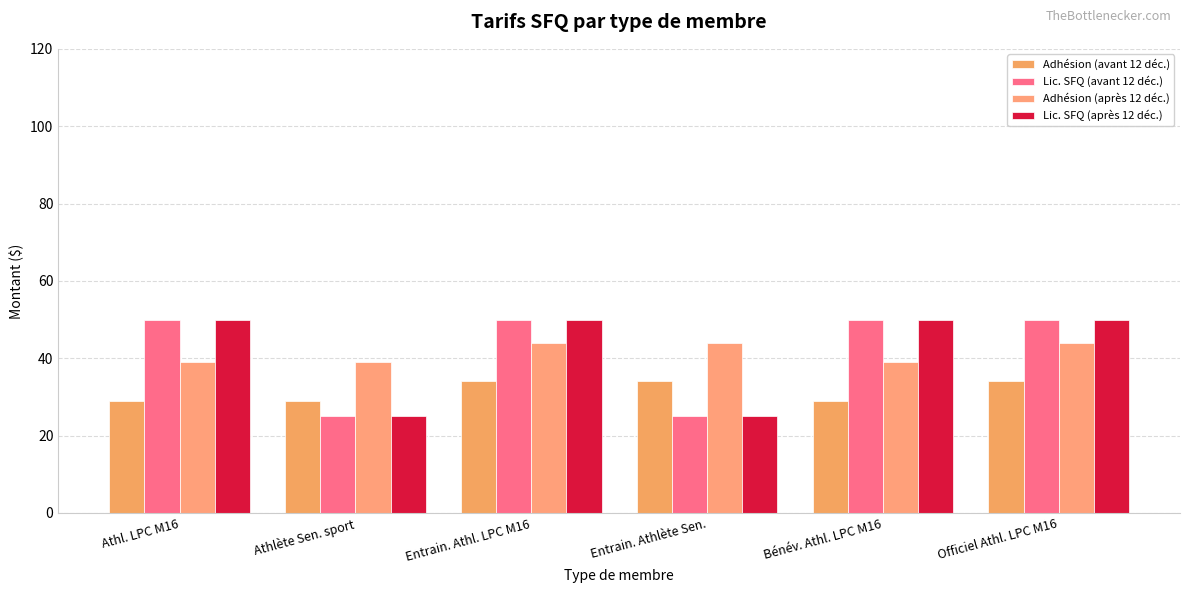

Reading left to right, what are all the values shown in this chart?

Adhésion (avant 12 déc.): Athl. LPC M16=29	Athlète Sen. sport=29	Entrain. Athl. LPC M16=34	Entrain. Athlète Sen.=34	Bénév. Athl. LPC M16=29	Officiel Athl. LPC M16=34
Lic. SFQ (avant 12 déc.): Athl. LPC M16=50	Athlète Sen. sport=25	Entrain. Athl. LPC M16=50	Entrain. Athlète Sen.=25	Bénév. Athl. LPC M16=50	Officiel Athl. LPC M16=50
Adhésion (après 12 déc.): Athl. LPC M16=39	Athlète Sen. sport=39	Entrain. Athl. LPC M16=44	Entrain. Athlète Sen.=44	Bénév. Athl. LPC M16=39	Officiel Athl. LPC M16=44
Lic. SFQ (après 12 déc.): Athl. LPC M16=50	Athlète Sen. sport=25	Entrain. Athl. LPC M16=50	Entrain. Athlète Sen.=25	Bénév. Athl. LPC M16=50	Officiel Athl. LPC M16=50